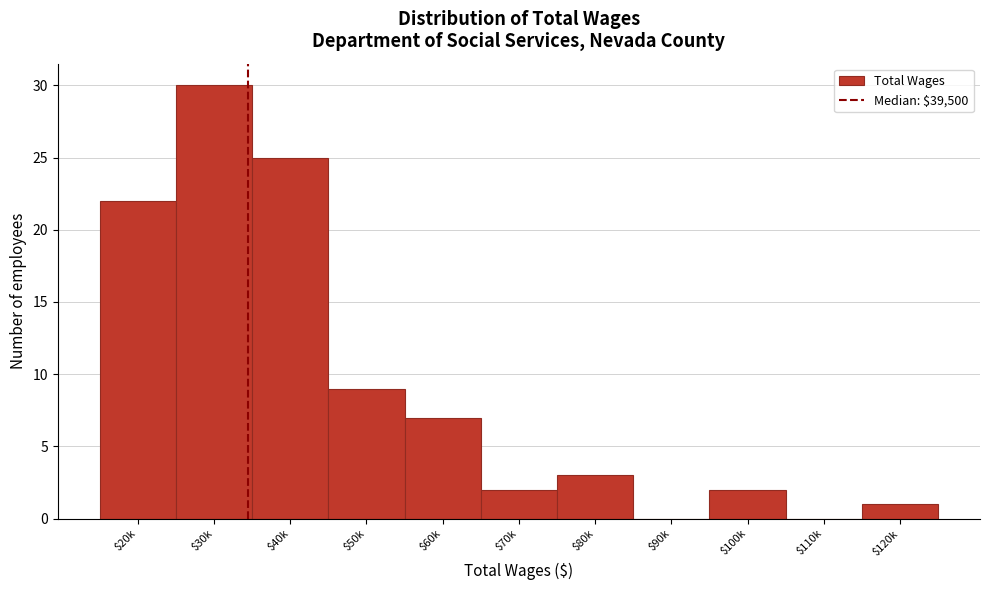

Which category has the highest value across all series?

$30k